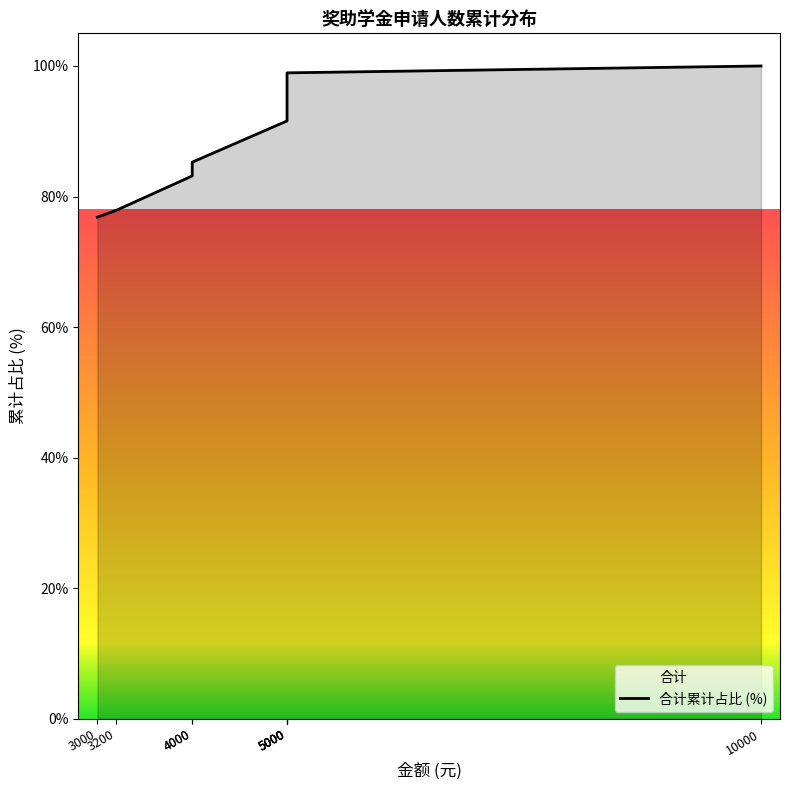

How many data points are less than 91?

4